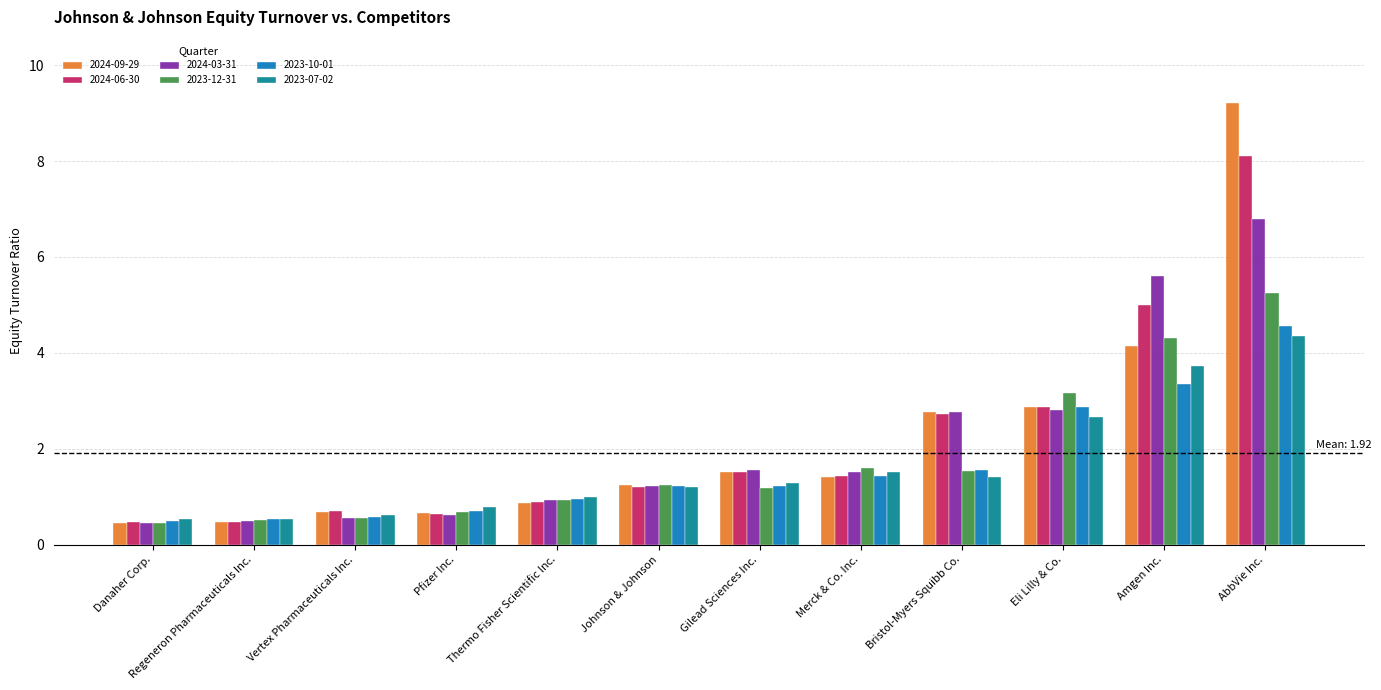

Read the 2024-03-31 value at Eli Lilly & Co..

2.8